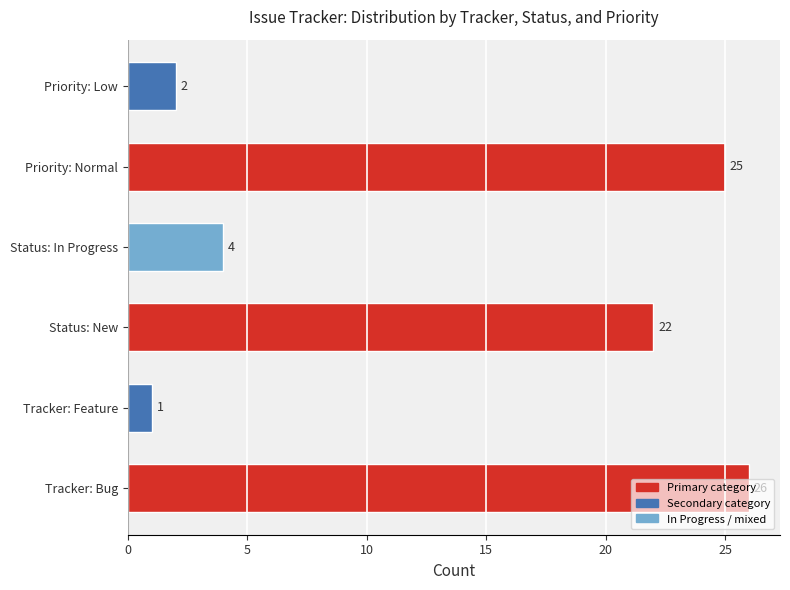

Which category has the lowest value across all series?

Tracker: Feature